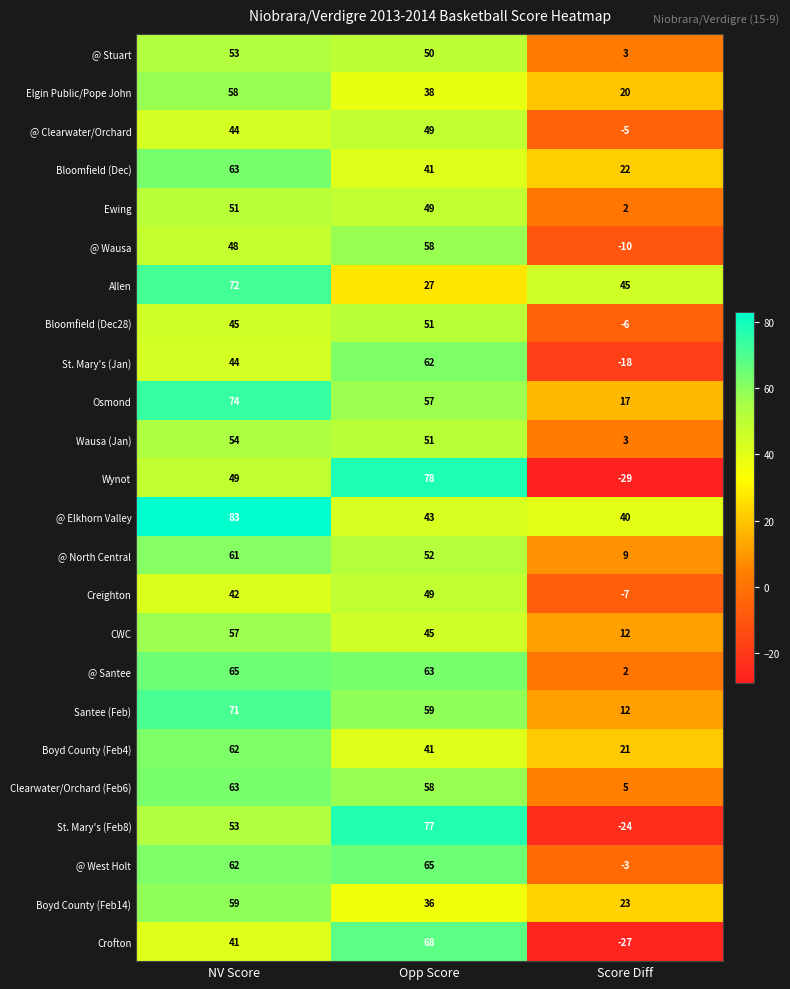

Count the number of data series in this chart.

24